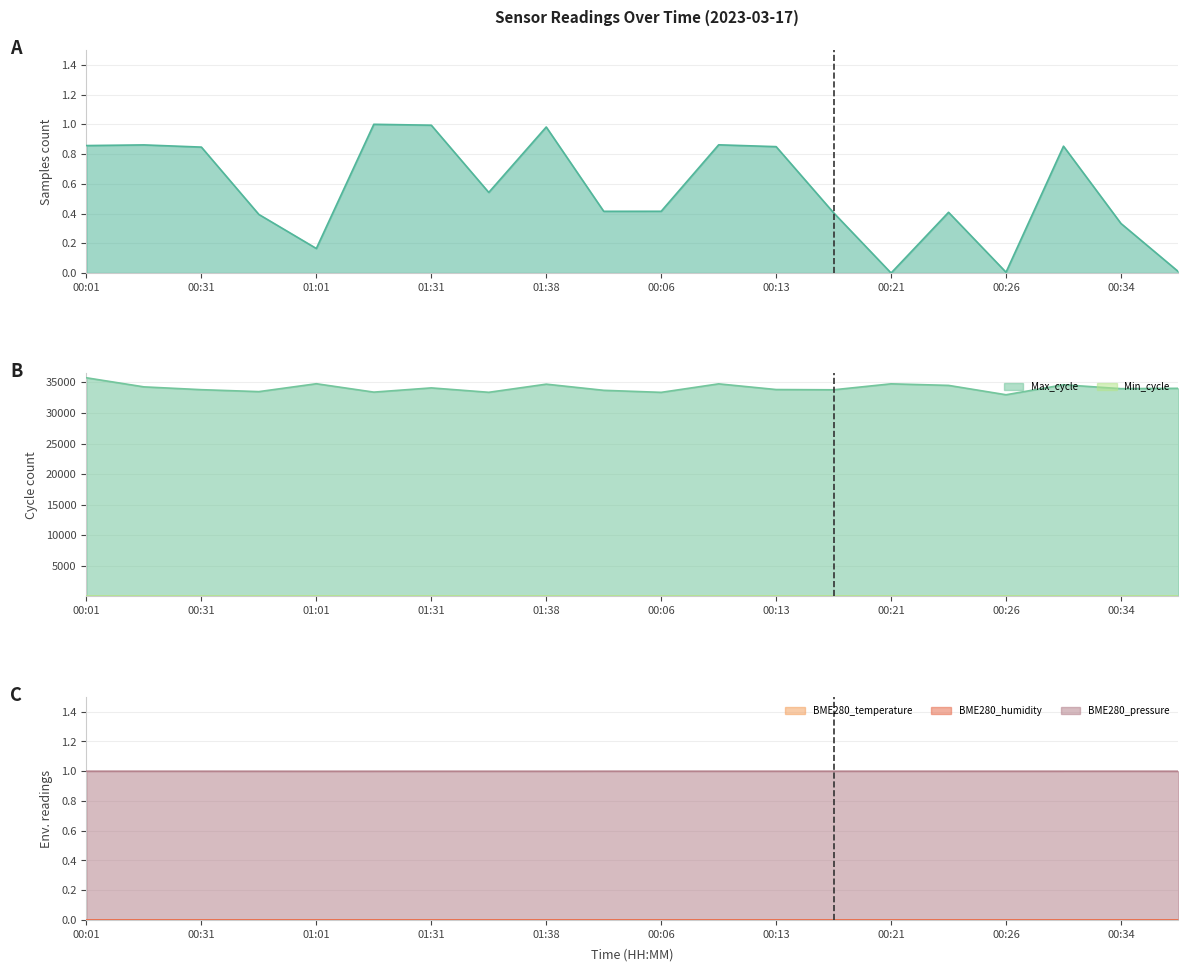

At which label is BME280_pressure closest to 0?

01:01